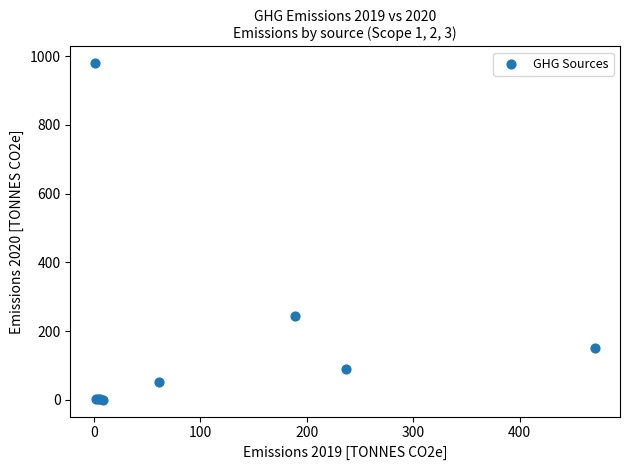

What Y value in the scatter plot is closest to 489?

245.0